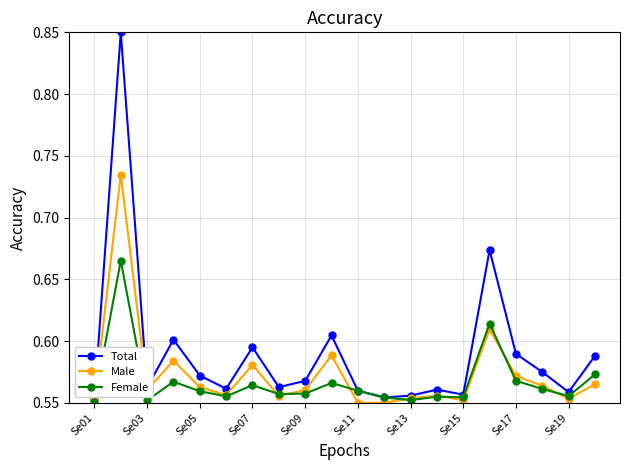

True or false: Male has more than 1 points higher than both neighbors.

True